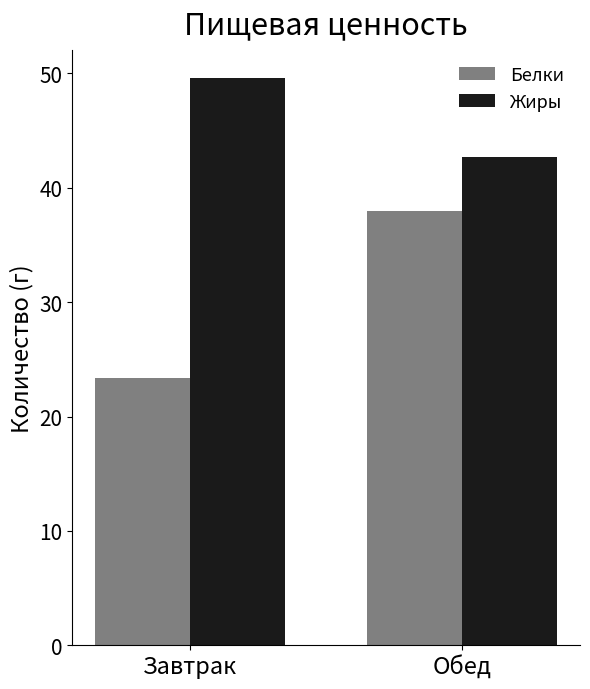

How many values in the Белки series are below 37?

1